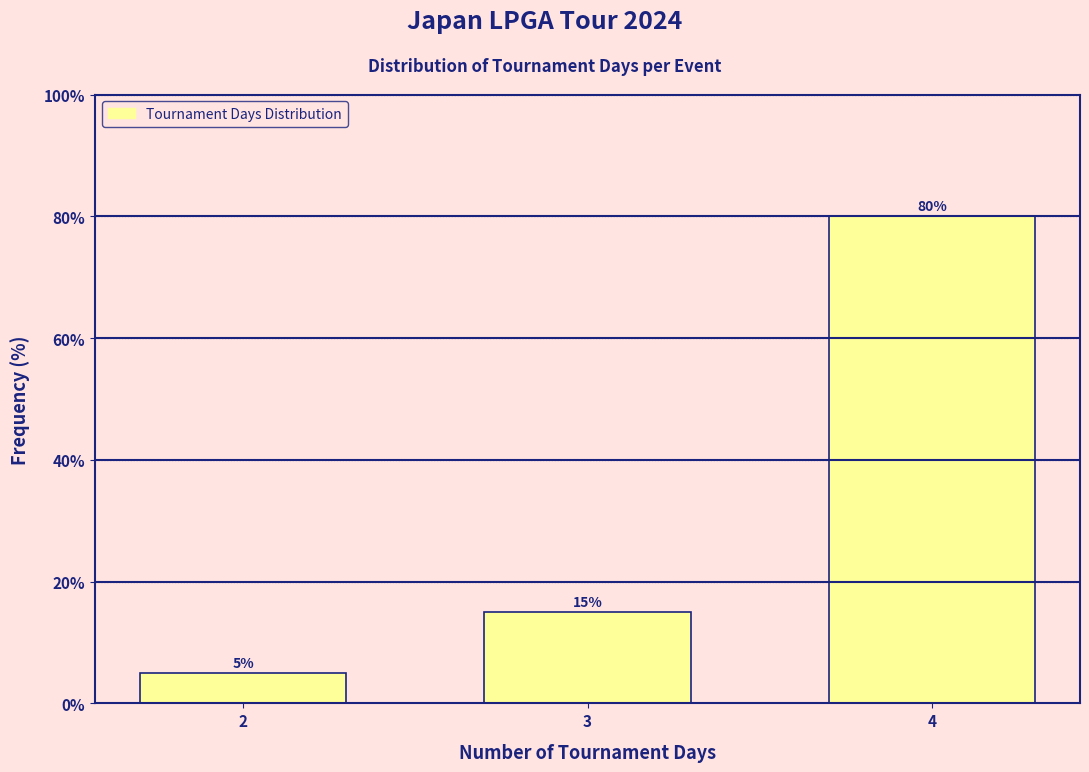

Reading right to left, extract all data points from this chart.

80	15	5